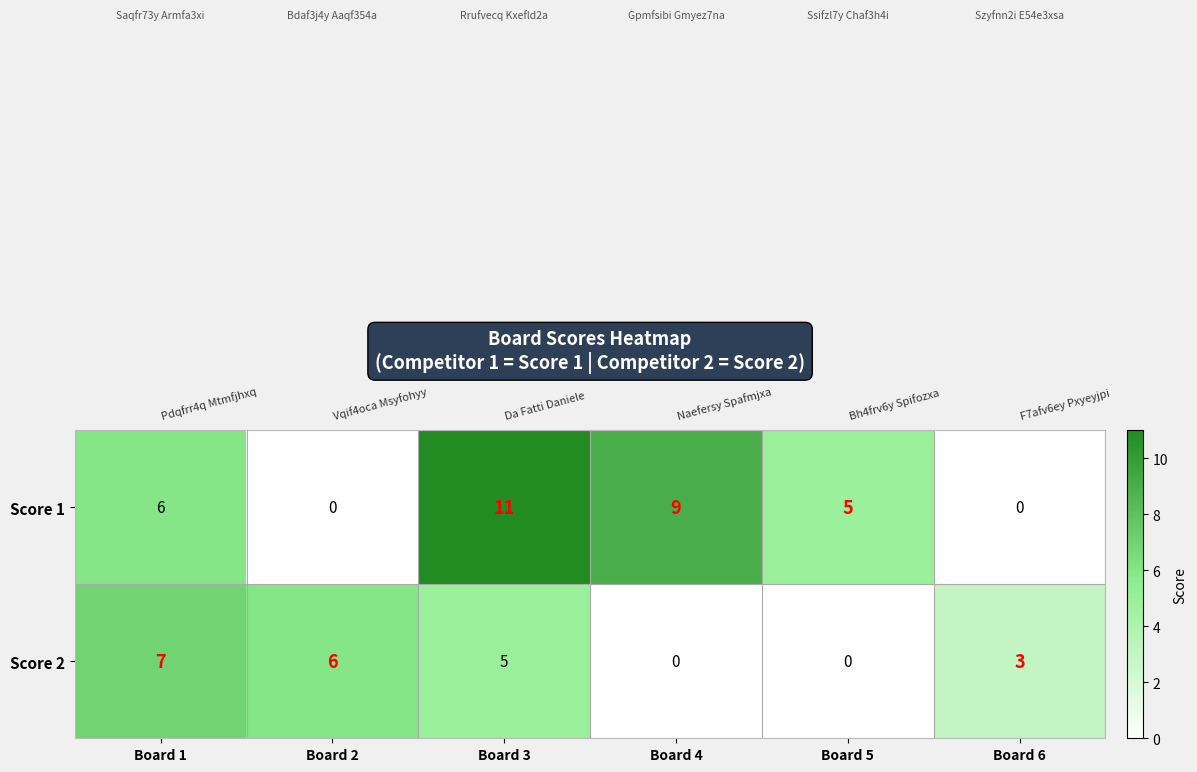

At Board 2, list the series in order from largest to smallest.

Score 2, Score 1